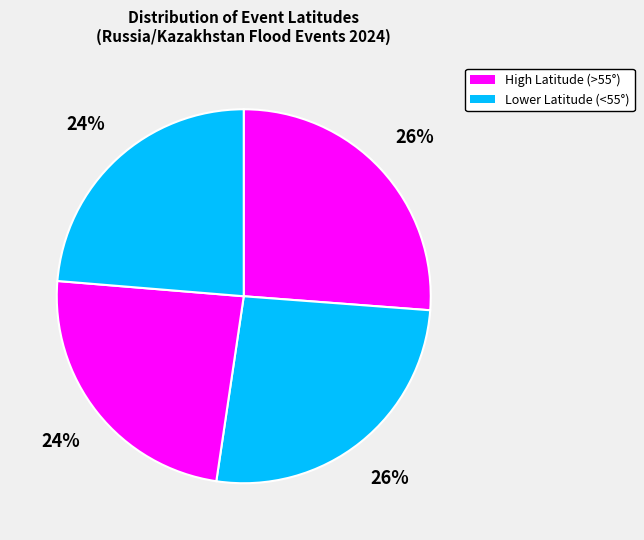

Count the number of slices in the pie.

4